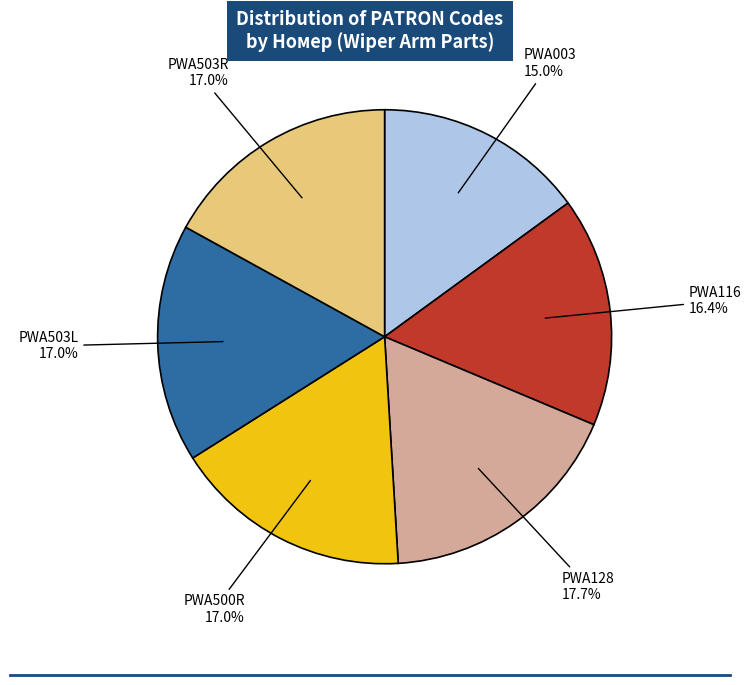

Is there any slice that represents more than half of the pie?

No